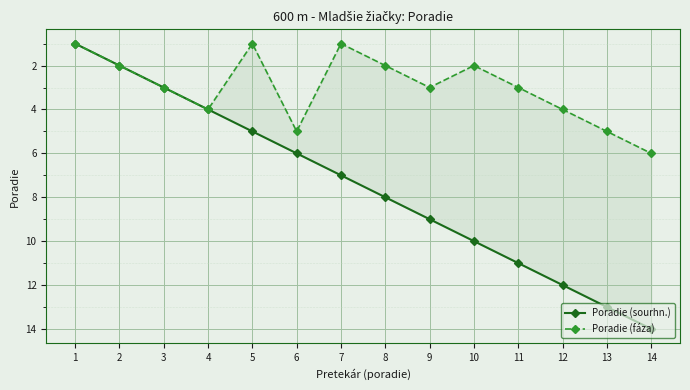

What is the difference between the Poradie (sourhn.) values at 5 and 13?

8